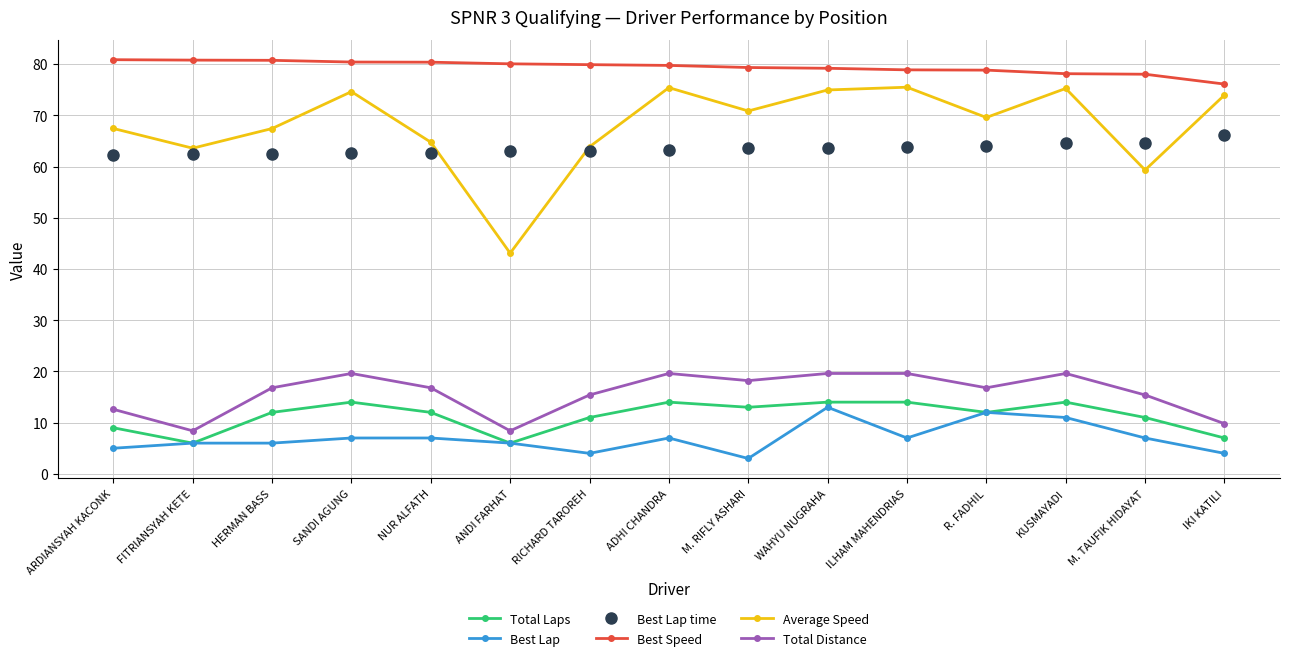

What is the difference between the second highest and minimum values in the Best Lap series?

9.0